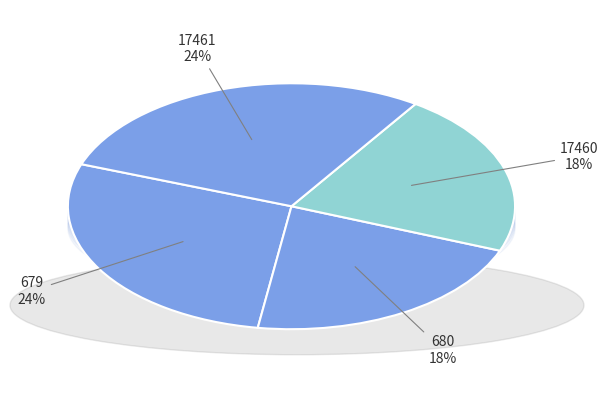

Combined, do 679 and 680 account for over 50%?

No